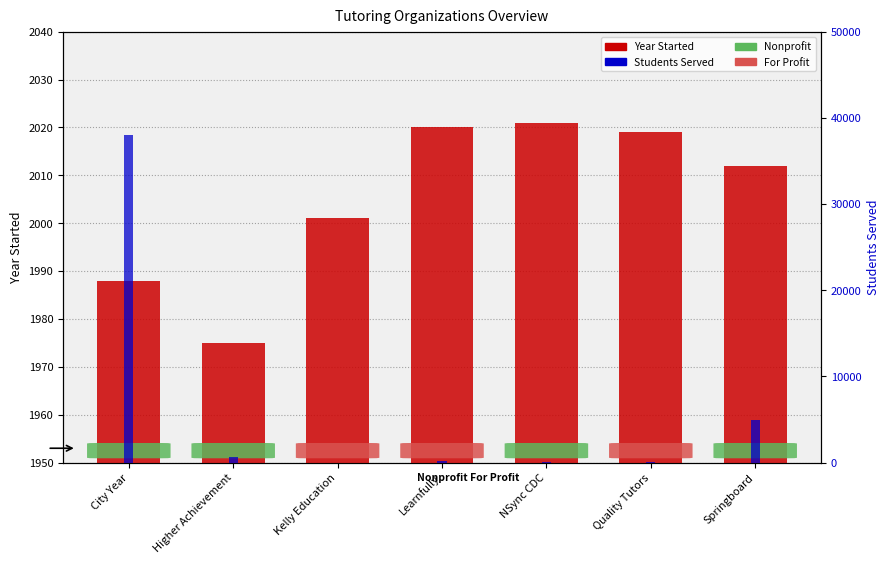

What value does the Students Served series have at Springboard?

5000